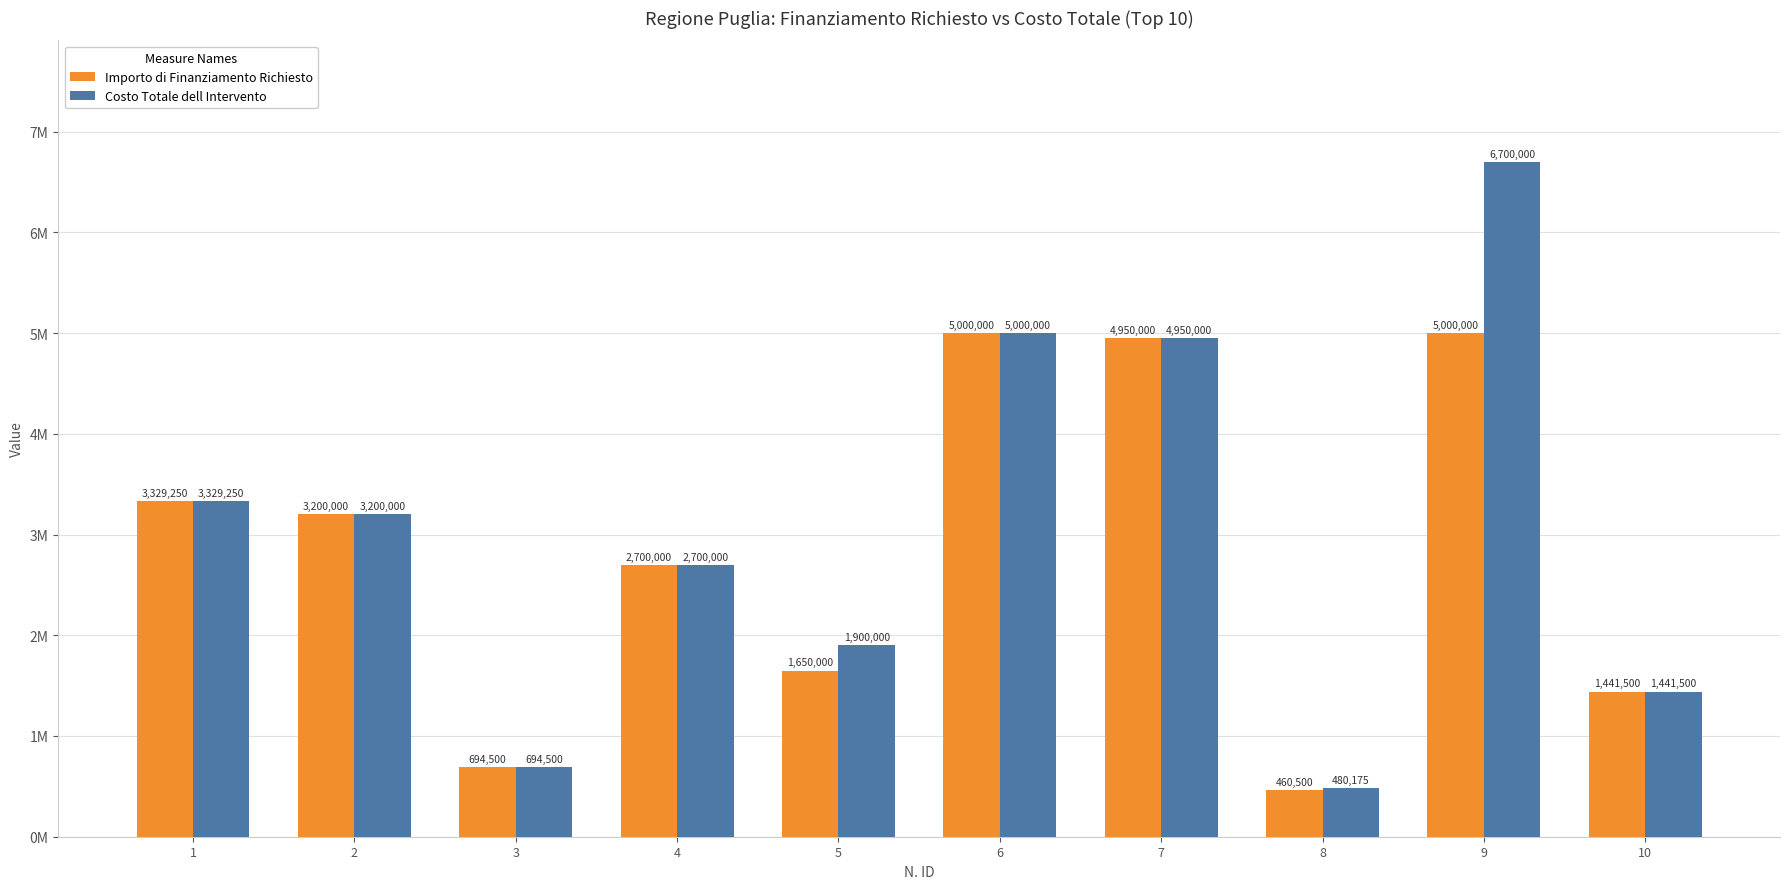

Rank the series at 5 from lowest to highest value.

Importo di Finanziamento Richiesto, Costo Totale dell Intervento